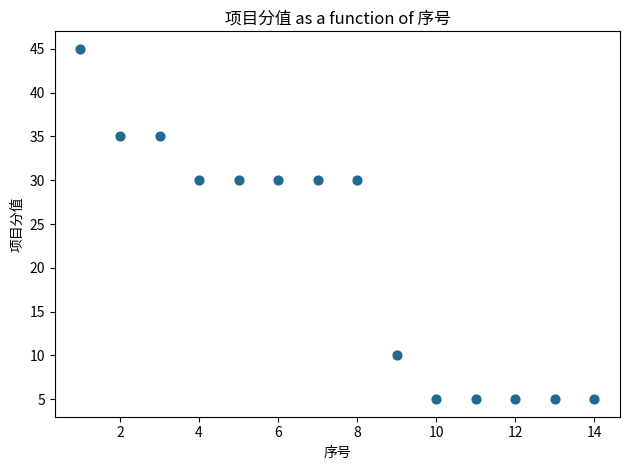

What is the range of X values (max minus min)?

13